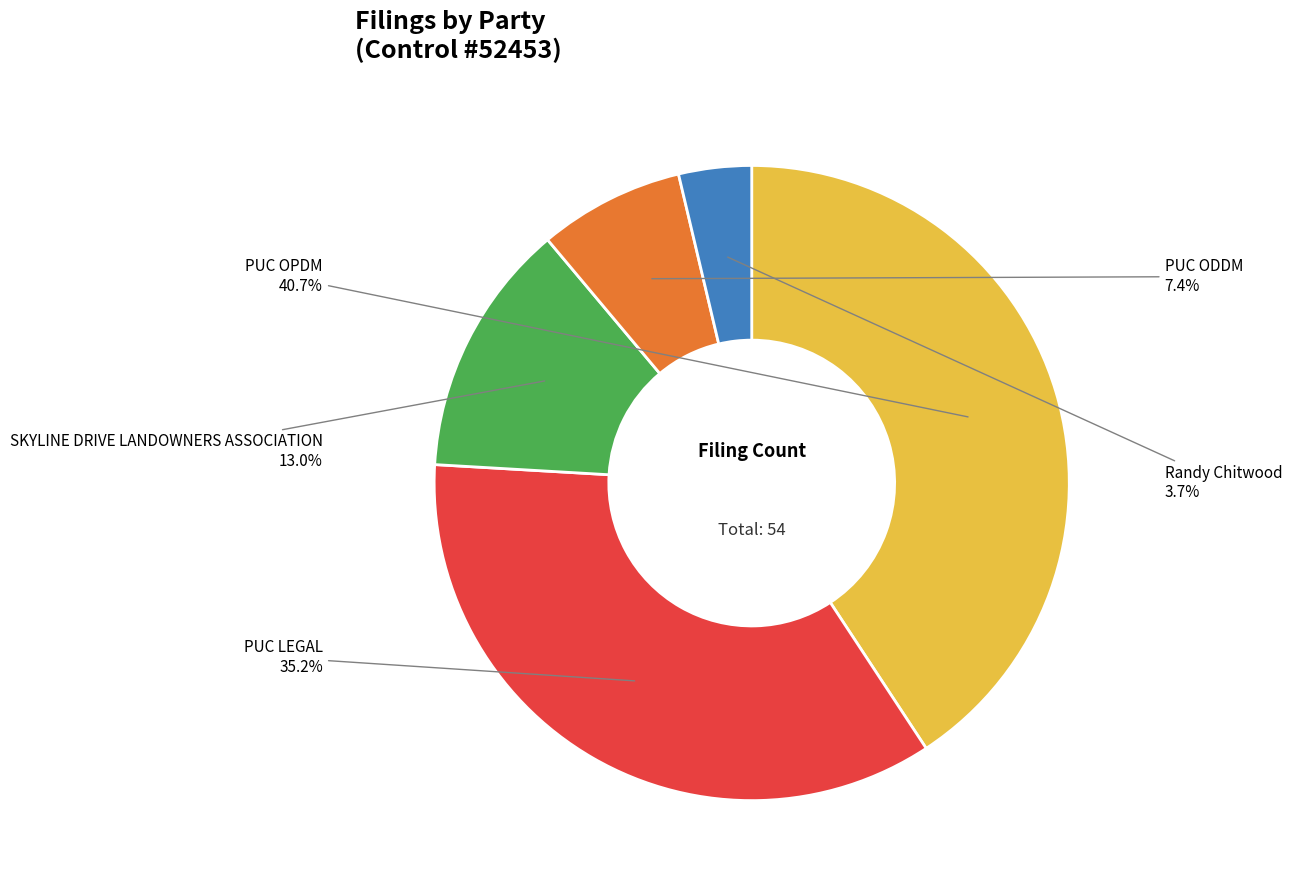

How many segments does this pie chart have?

5